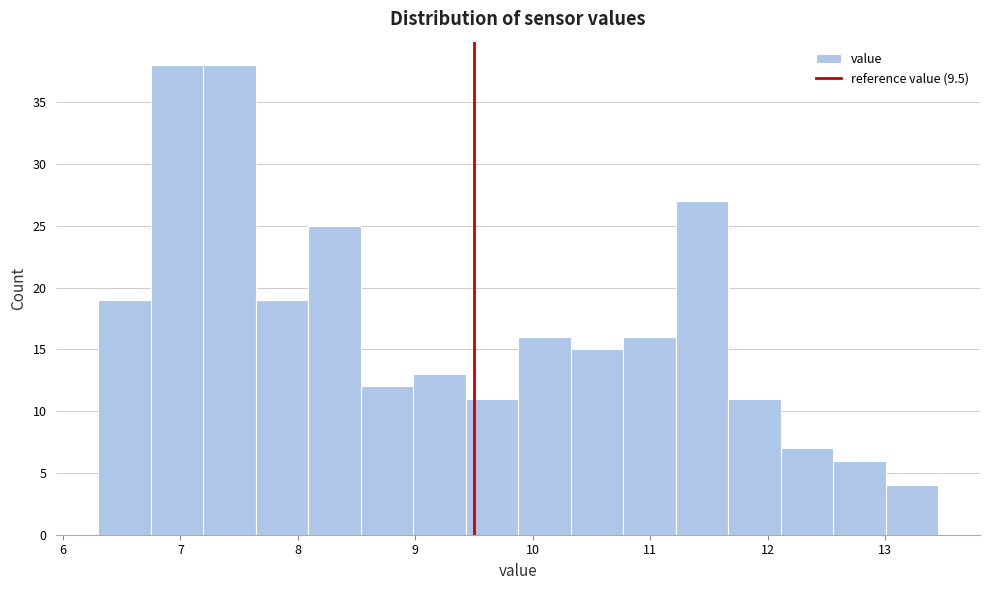

Reading left to right, transcribe this chart: for each bar, give the range it covers on the x-axis and its height. Neither the bar edges nor the heights are printed on the chart, so give them approximately, as read against the axes.

6.3 to 6.7: 19
6.7 to 7.2: 38
7.2 to 7.6: 38
7.6 to 8.1: 19
8.1 to 8.5: 25
8.5 to 9.0: 12
9.0 to 9.4: 13
9.4 to 9.9: 11
9.9 to 10.3: 16
10.3 to 10.8: 15
10.8 to 11.2: 16
11.2 to 11.7: 27
11.7 to 12.1: 11
12.1 to 12.6: 7
12.6 to 13.0: 6
13.0 to 13.5: 4